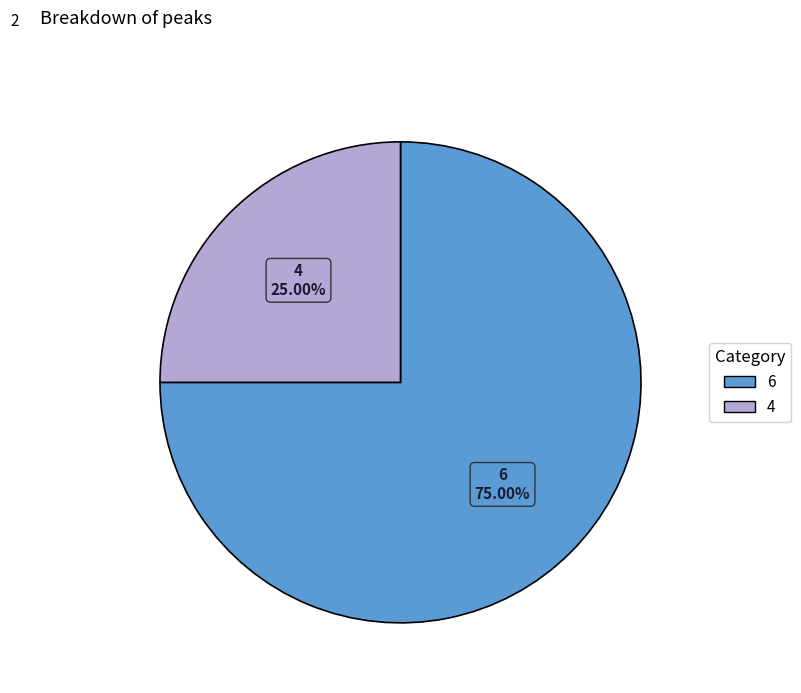

Rank the categories by value from highest to lowest.

6, 4